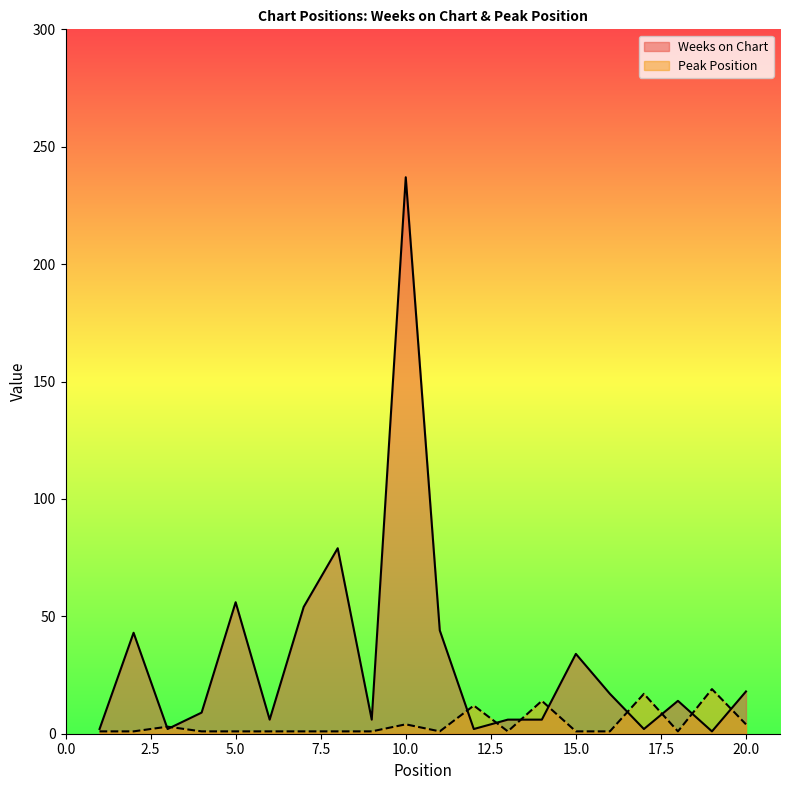

What is the value of the Weeks on Chart point at the 12th from the left?

2